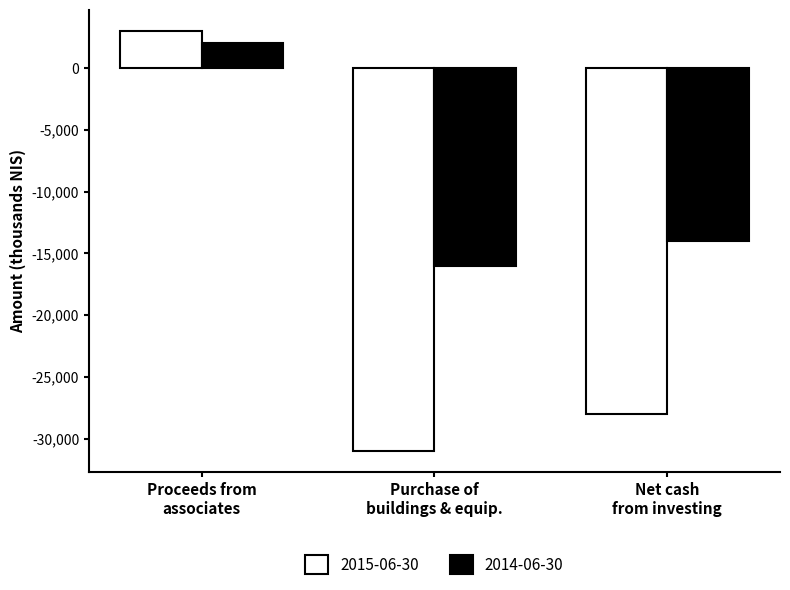

What is the minimum value shown in the chart?

-31000